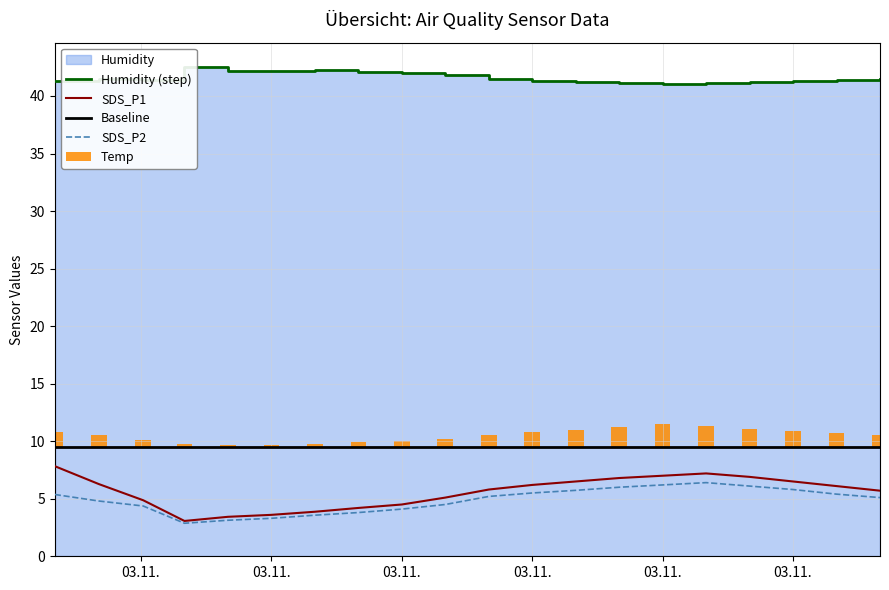

How many values in the SDS_P1 series exceed 6?

10